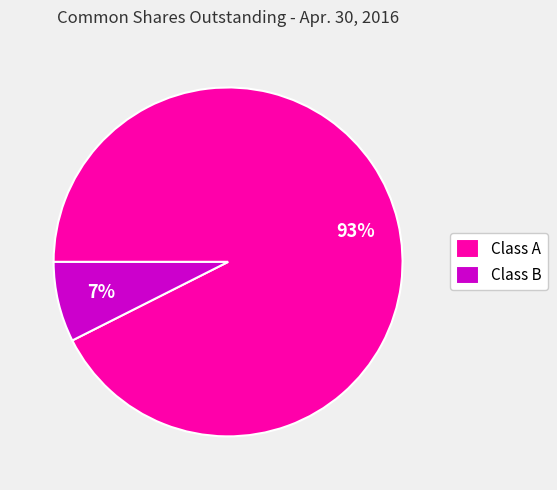

What percentage is the Class A slice, to the nearest percent?

93%